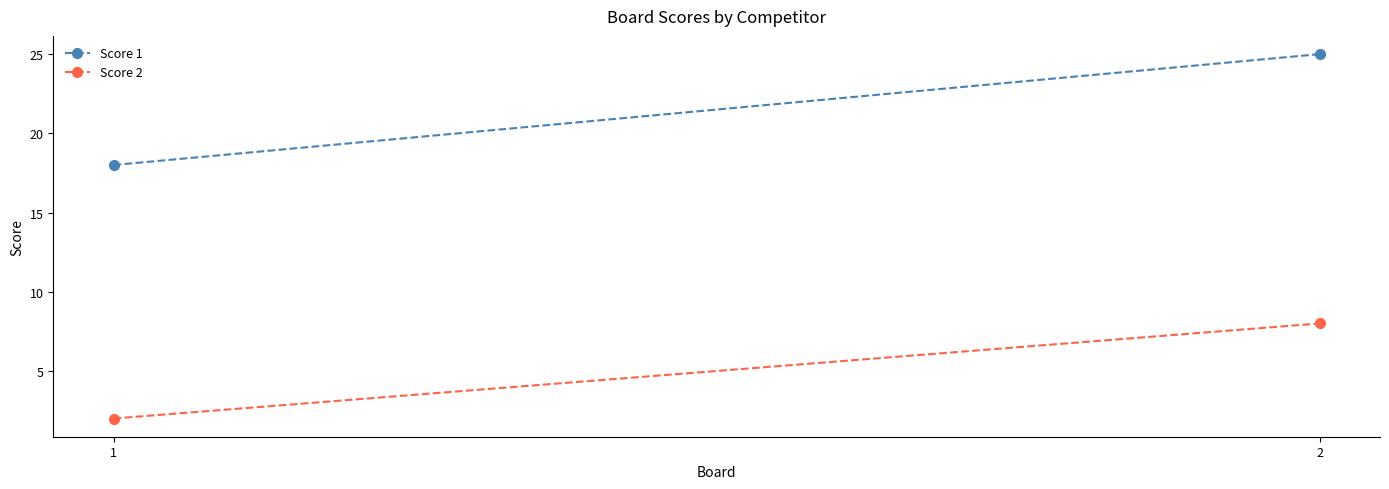

What is the difference between the maximum and minimum values in the Score 1 series?

7